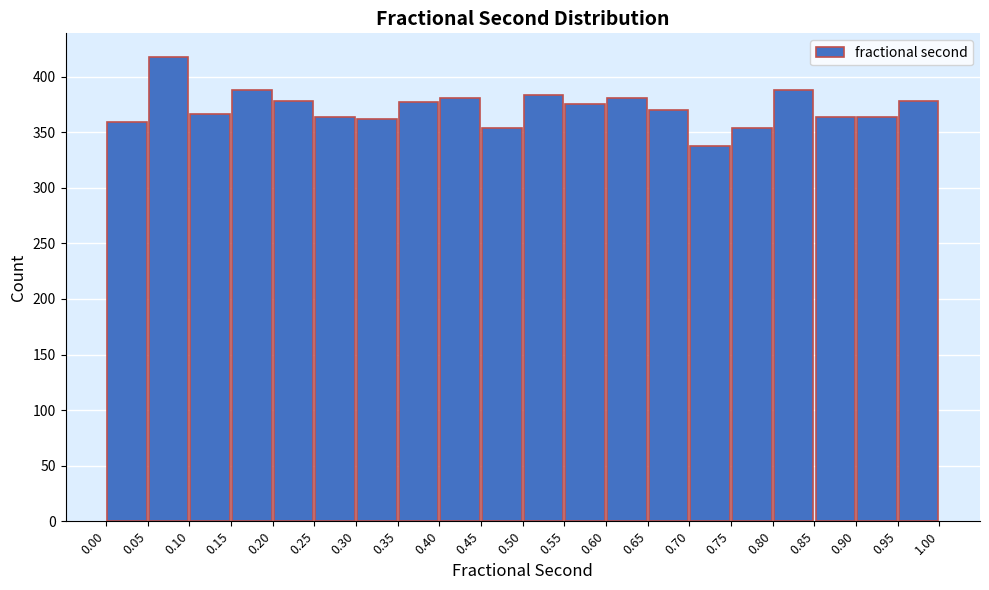

Reading left to right, list every bar in this chart as the range it spans on the x-axis followed by its height. The values are not printed on the chart, so give them approximately, as read against the axis.

0.00 to 0.05: 360
0.05 to 0.10: 420
0.10 to 0.15: 365
0.15 to 0.20: 390
0.20 to 0.25: 380
0.25 to 0.30: 365
0.30 to 0.35: 360
0.35 to 0.40: 375
0.40 to 0.45: 380
0.45 to 0.50: 355
0.50 to 0.55: 385
0.55 to 0.60: 375
0.60 to 0.65: 380
0.65 to 0.70: 370
0.70 to 0.75: 340
0.75 to 0.80: 355
0.80 to 0.85: 390
0.85 to 0.90: 365
0.90 to 0.95: 365
0.95 to 1.00: 380